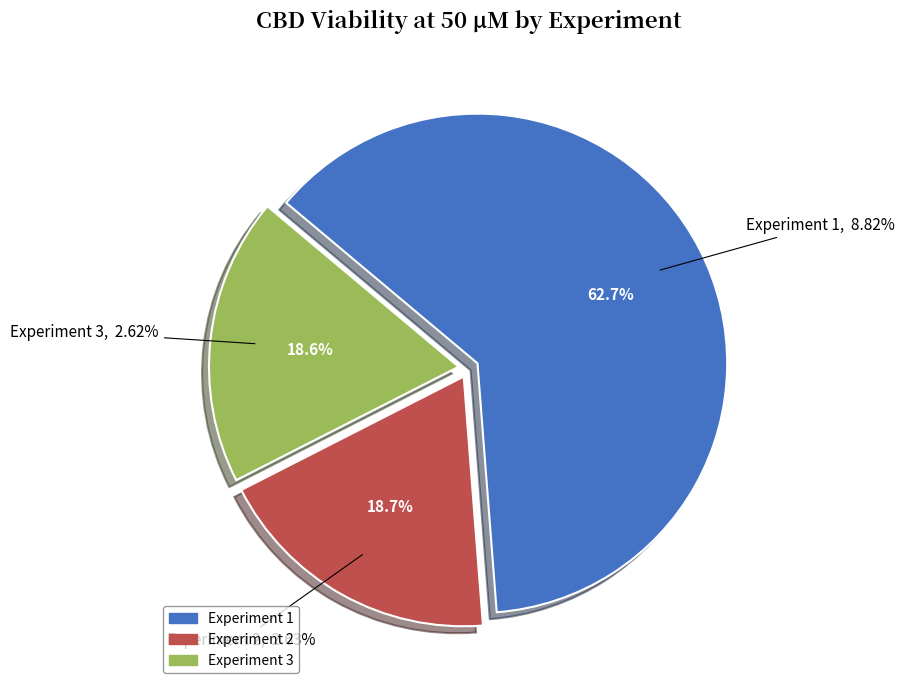

Does 1 represent more than half of the total?

Yes